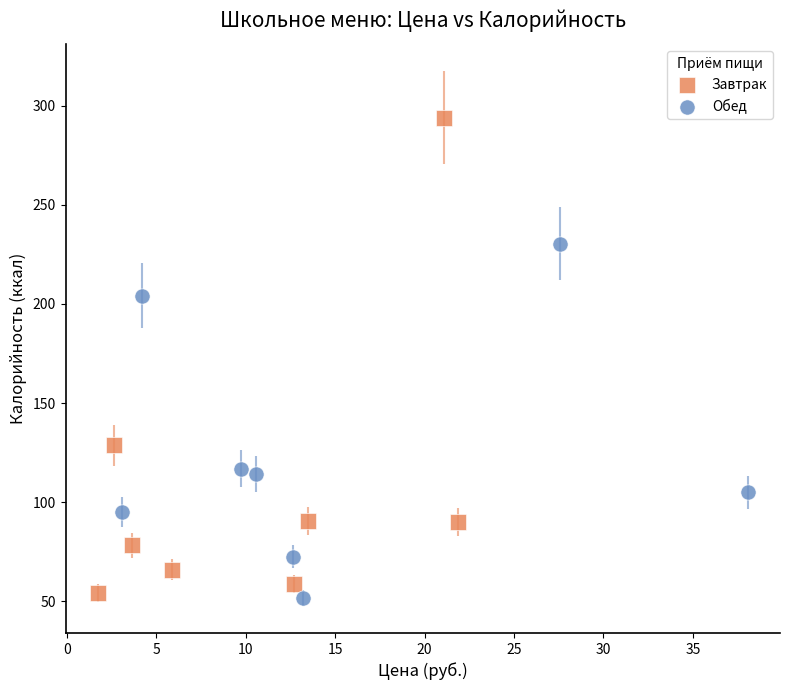

Which series has the largest Y range (max minus min)?

Завтрак